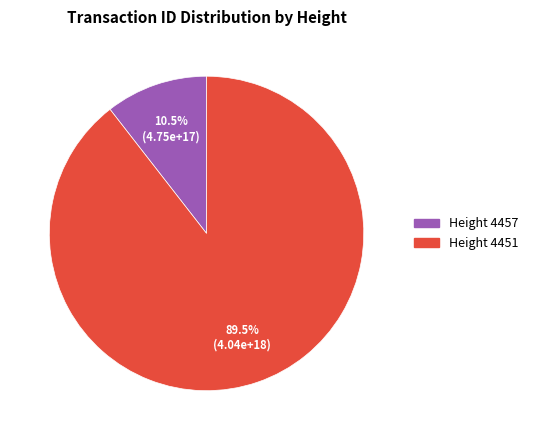

Is there a majority slice in this chart?

Yes